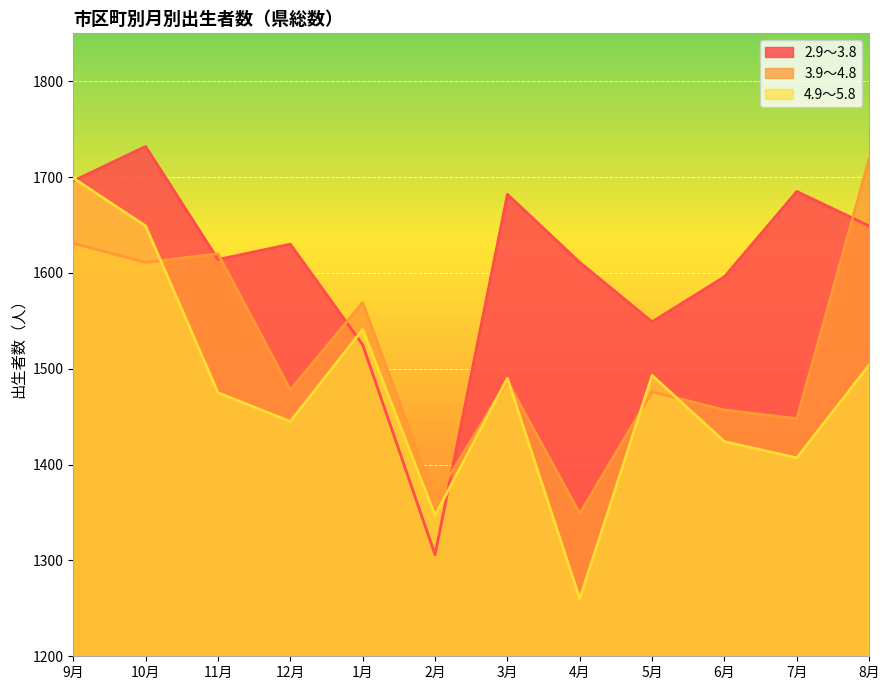

What is the maximum value shown in the chart?

1732